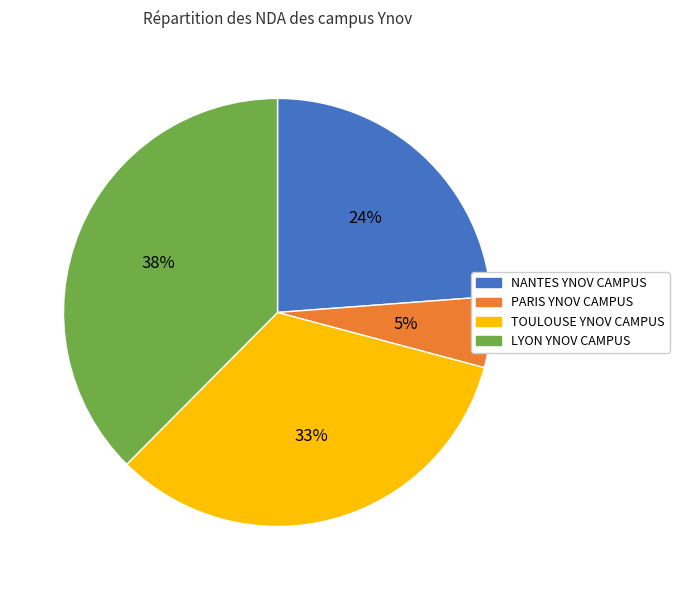

Combined, do LYON YNOV CAMPUS and TOULOUSE YNOV CAMPUS account for over 50%?

Yes